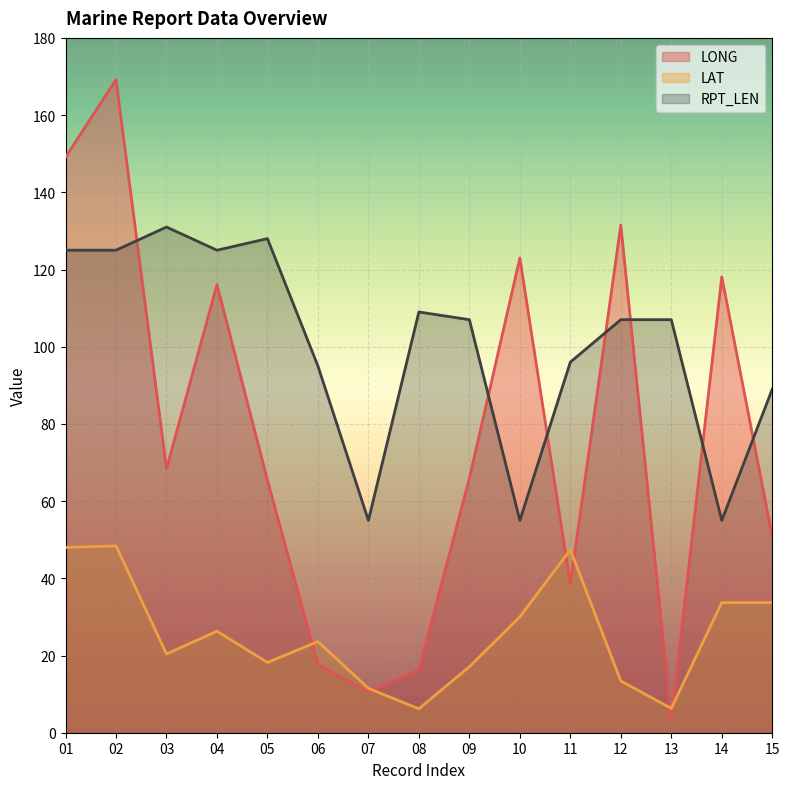

Is the value of LONG at 12 greater than the value of RPT_LEN at 02?

Yes